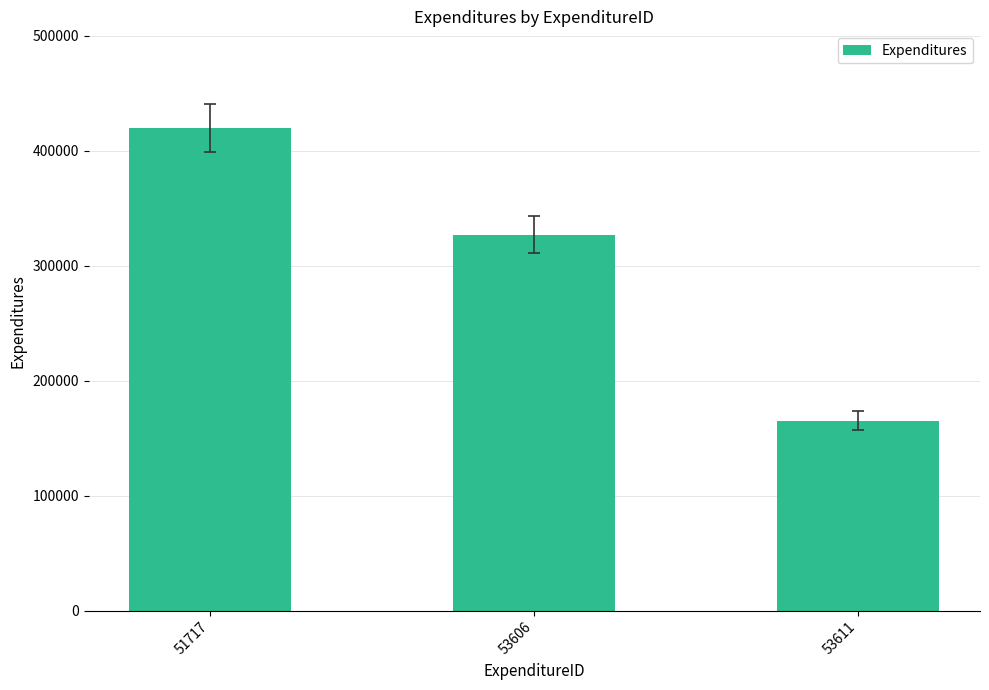

The value at 53606 is 327151. True or false?

True